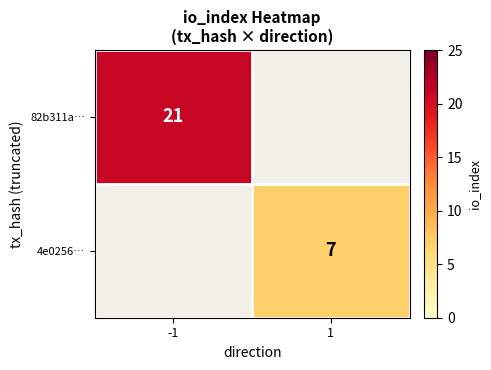

What is the greatest value displayed?

21.0